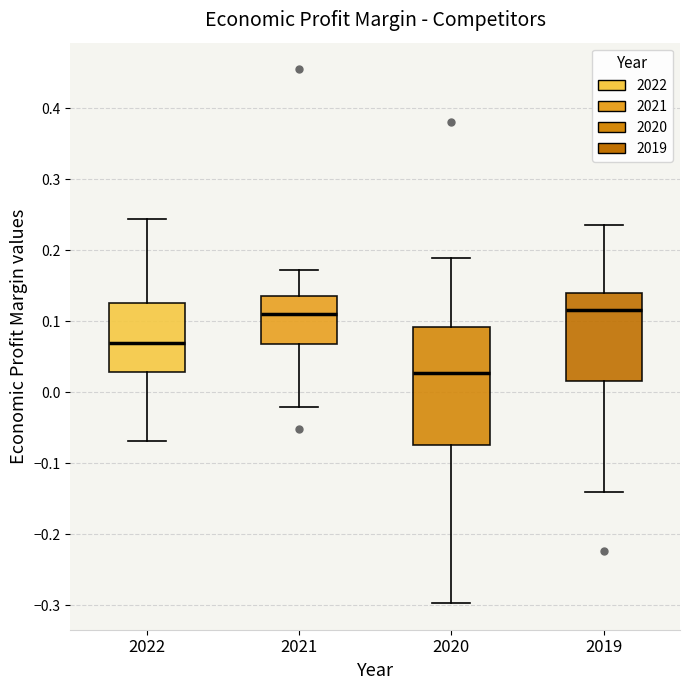

Reading left to right, transcribe this box plot: for each box, give where its median line is, the range the box spans, and where its two whiskers end, as read against the y-axis. The values are not printed on the chart, so give them approximately, as read against the axis.

2022: median 0.07, box 0.03 to 0.13, whiskers -0.07 to 0.24
2021: median 0.11, box 0.07 to 0.14, whiskers -0.02 to 0.17
2020: median 0.03, box -0.07 to 0.09, whiskers -0.30 to 0.19
2019: median 0.12, box 0.02 to 0.14, whiskers -0.14 to 0.24